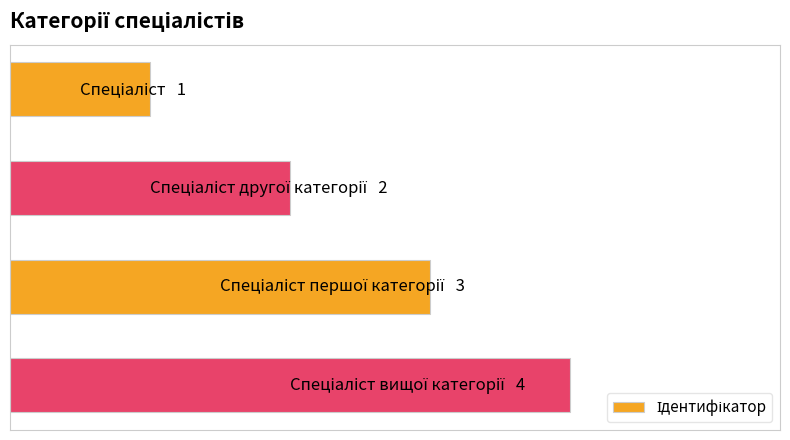

What is the average value?

2